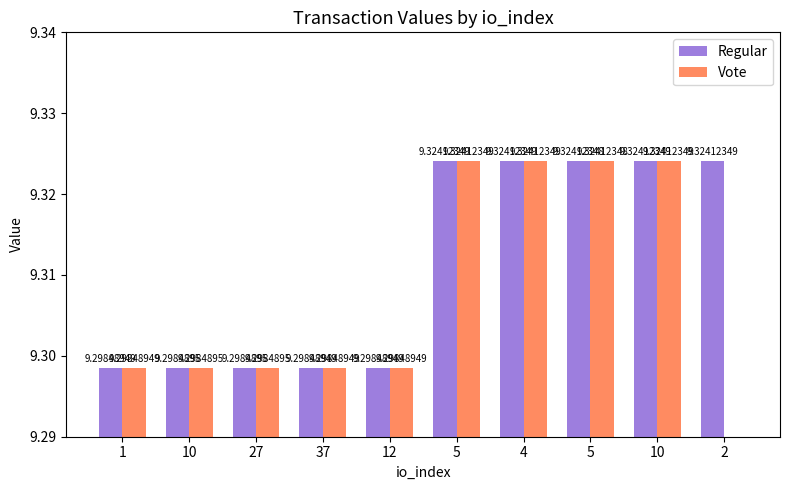

Which category has the lowest value in the Regular series?

1